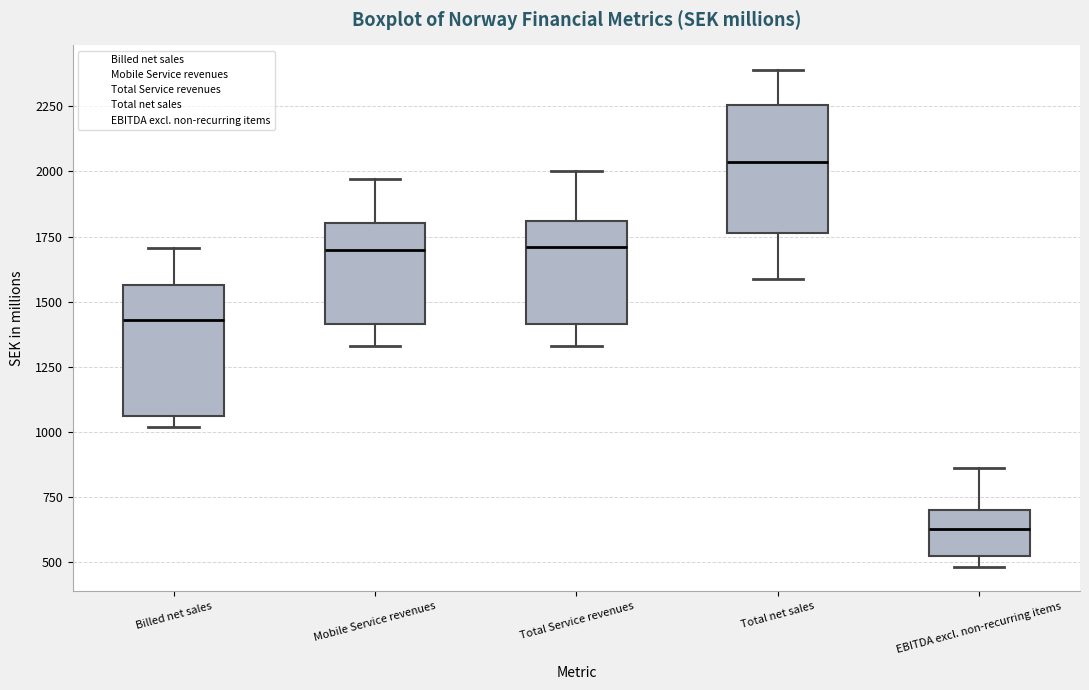

Where is the lower edge of the box for Total net sales on the y-axis? The values are not printed on the chart, so give them approximately, as read against the axis.

1750